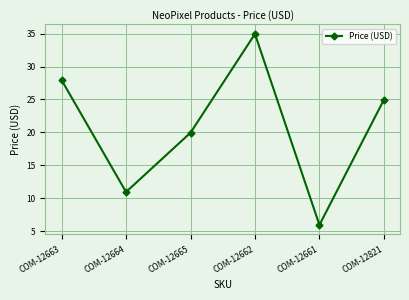

What is the label of the 1st point from the right?

COM-12821